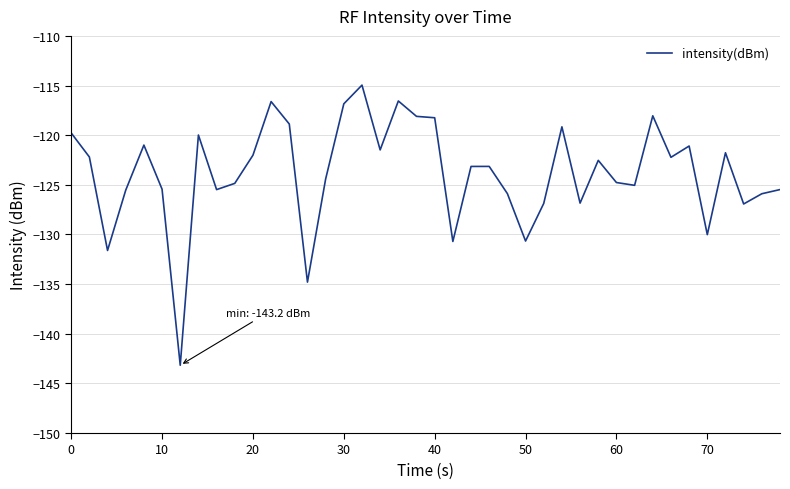

What is the smallest value displayed?

-143.2